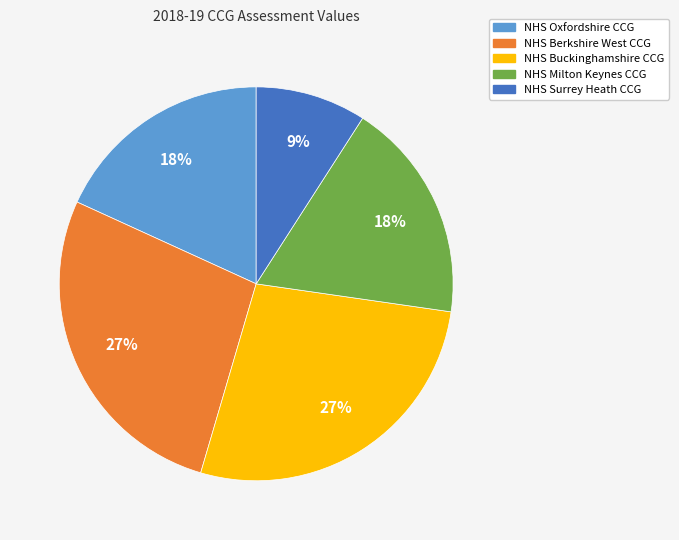

Is the sum of NHS Surrey Heath CCG and NHS Buckinghamshire CCG greater than half?

No